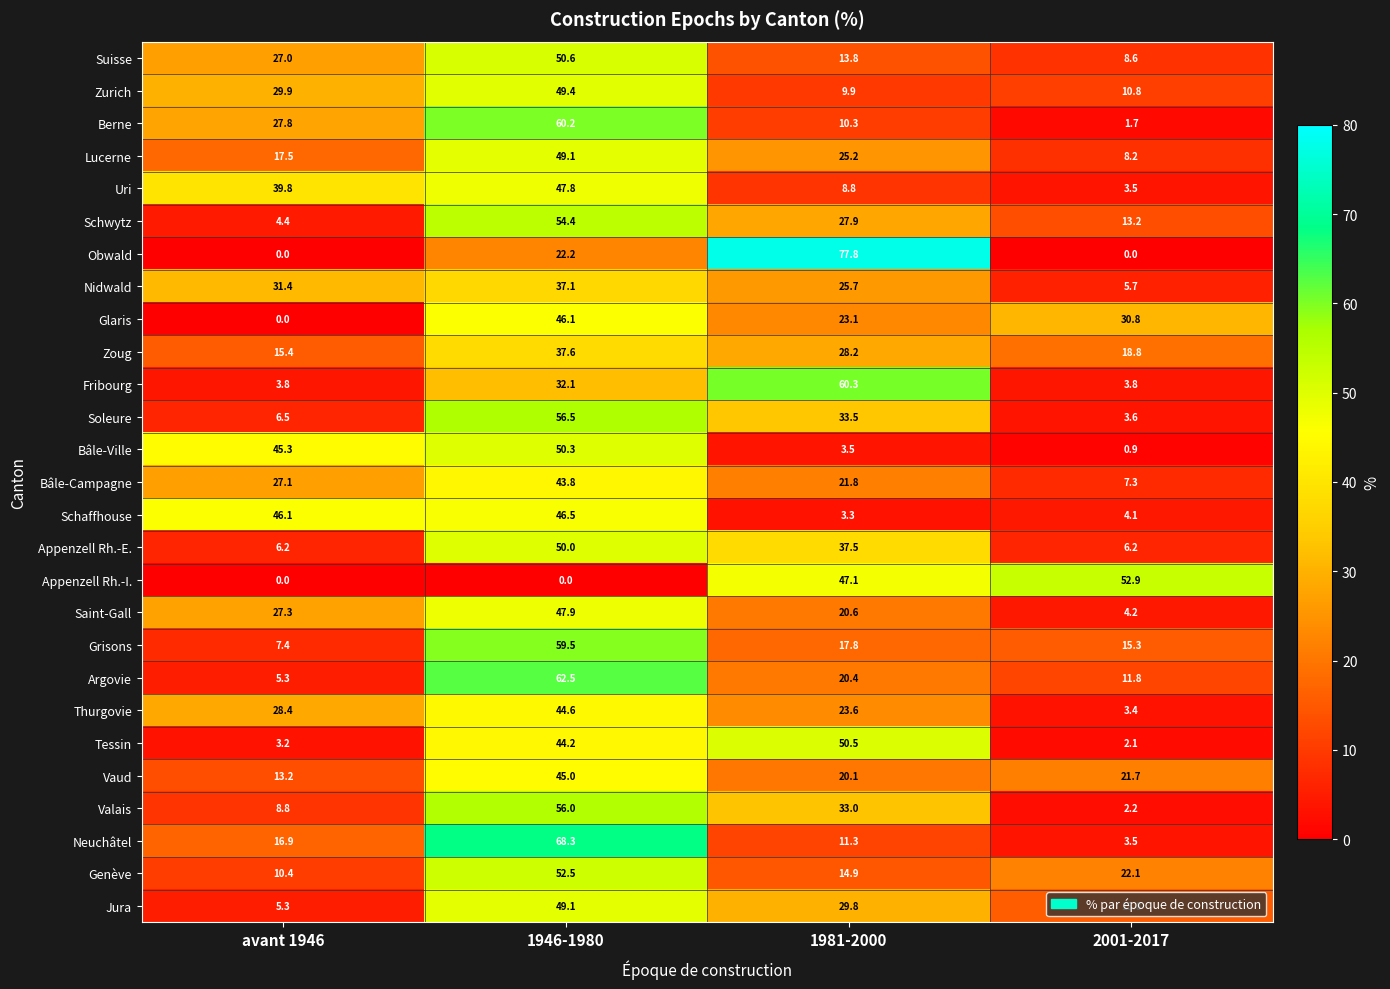

Which series has the largest total across all categories?

Soleure